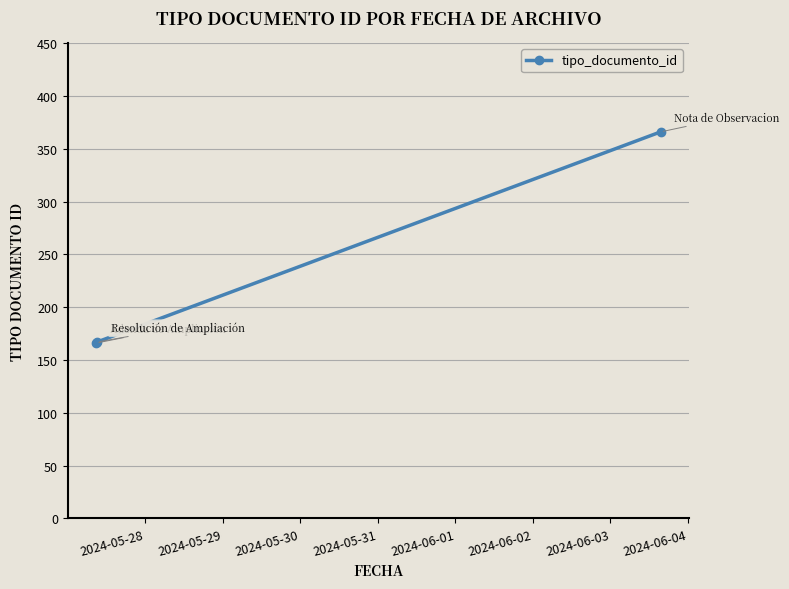

What is the smallest value displayed?

166